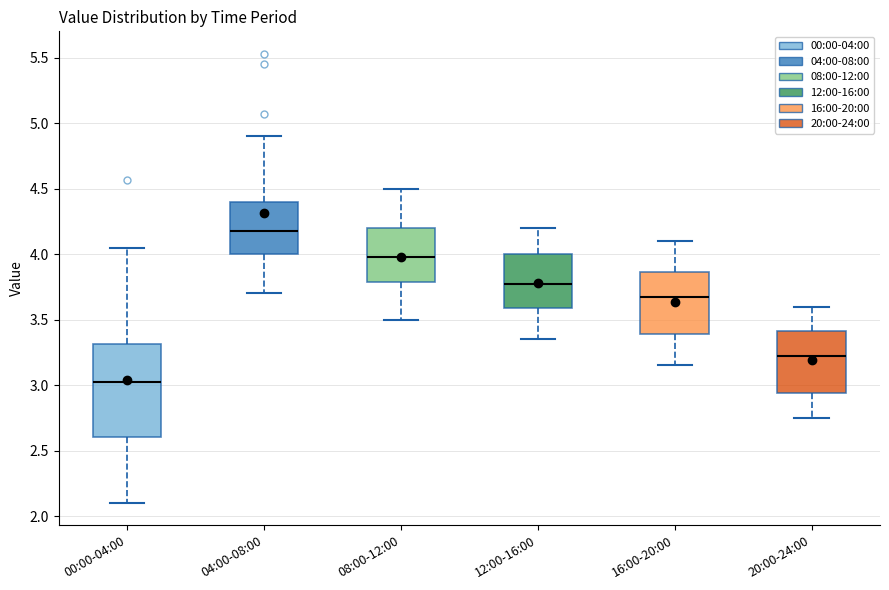

Where does the upper whisker of the box for 08:00-12:00 end on the y-axis? The values are not printed on the chart, so give them approximately, as read against the axis.

4.50